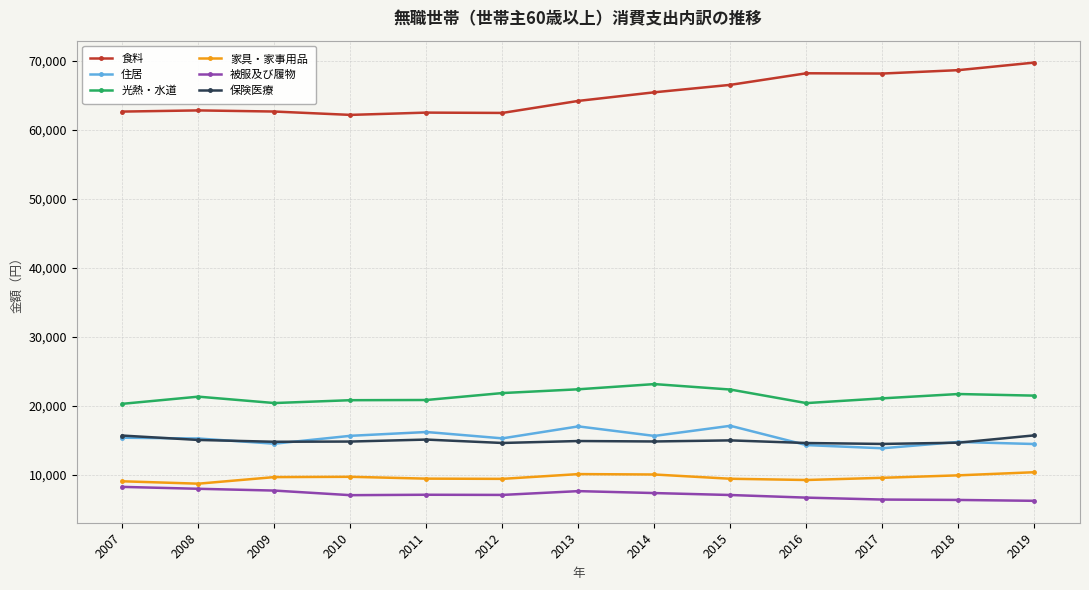

Which series has the largest total across all categories?

食料